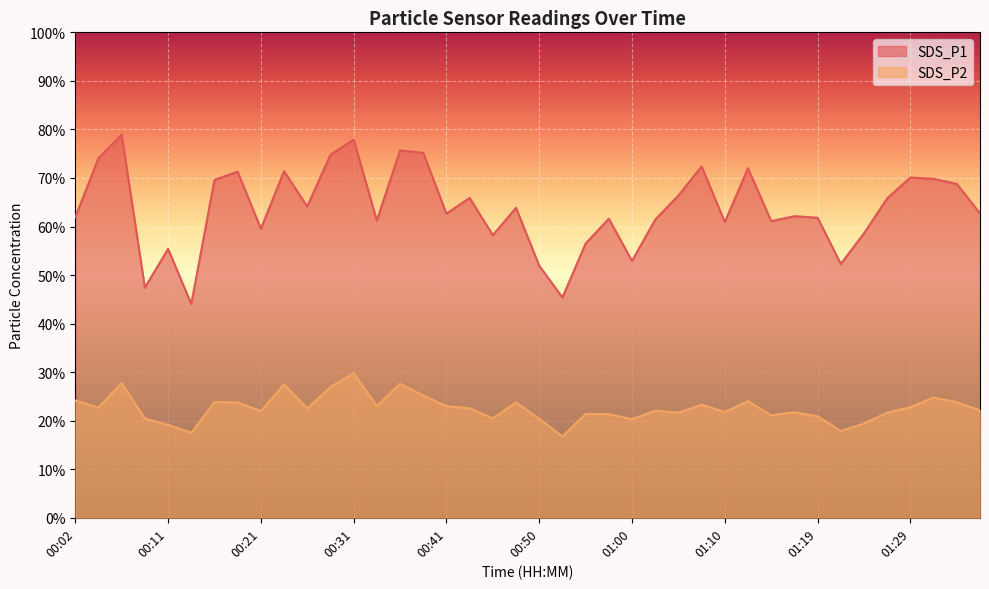

How many lines are shown in the chart?

2